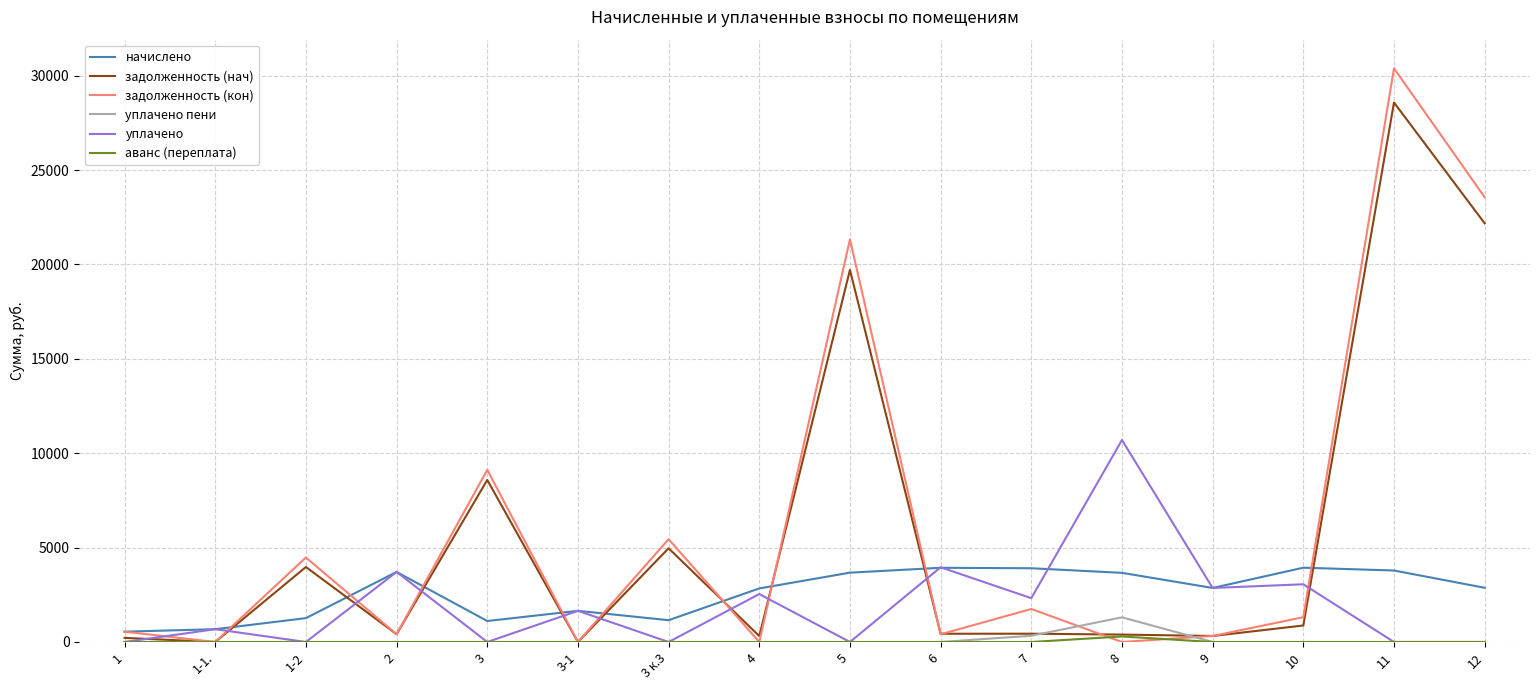

What position from the right is 5?

8